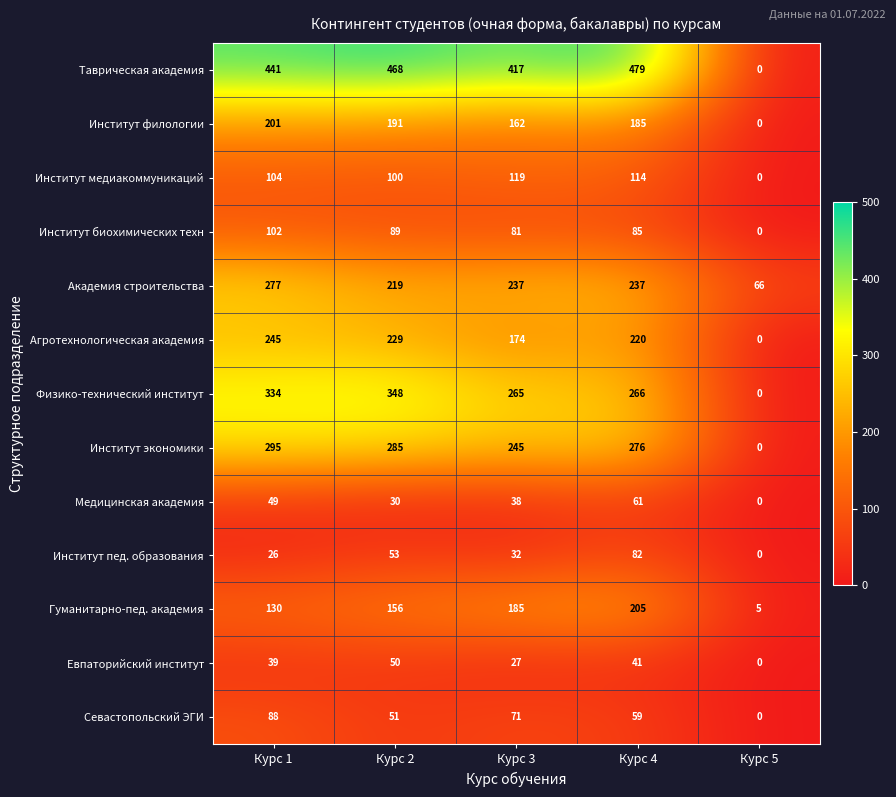

What is the maximum value shown in the chart?

479